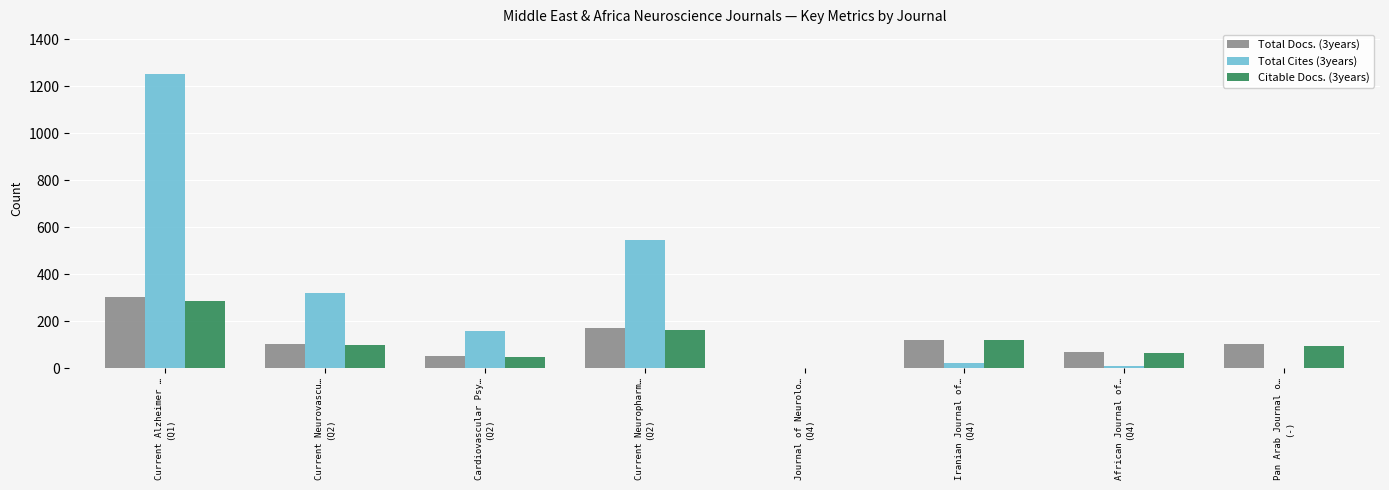

What are all the series names shown in the legend?

Total Docs. (3years), Total Cites (3years), Citable Docs. (3years)